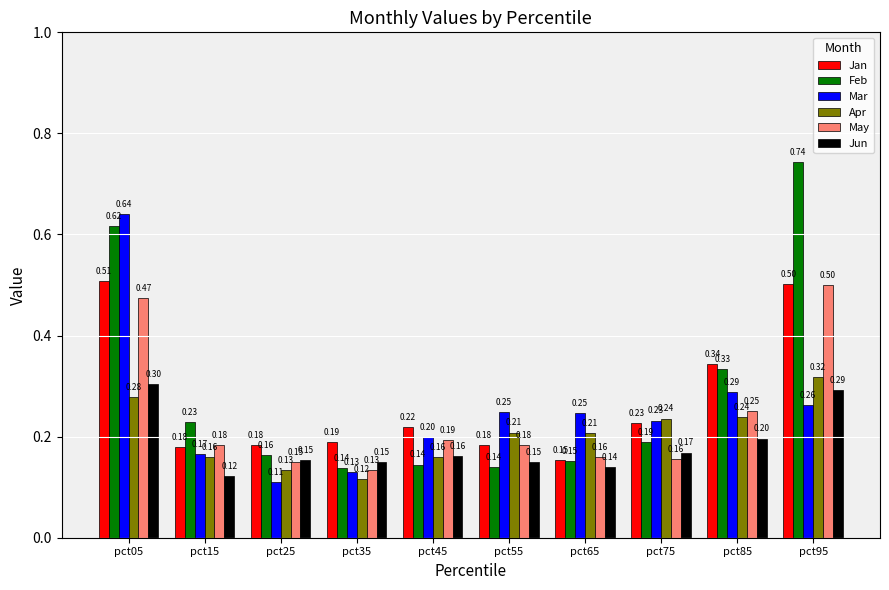

What is the total value across all series at pct75?

1.2